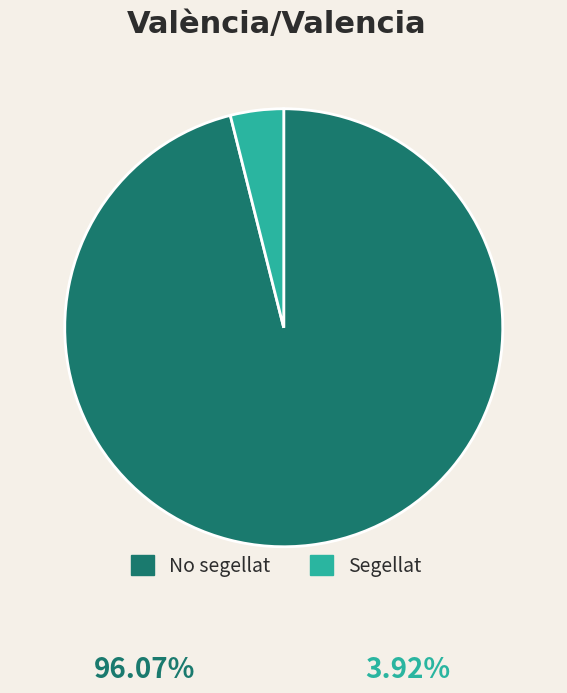

Count the number of slices in the pie.

2